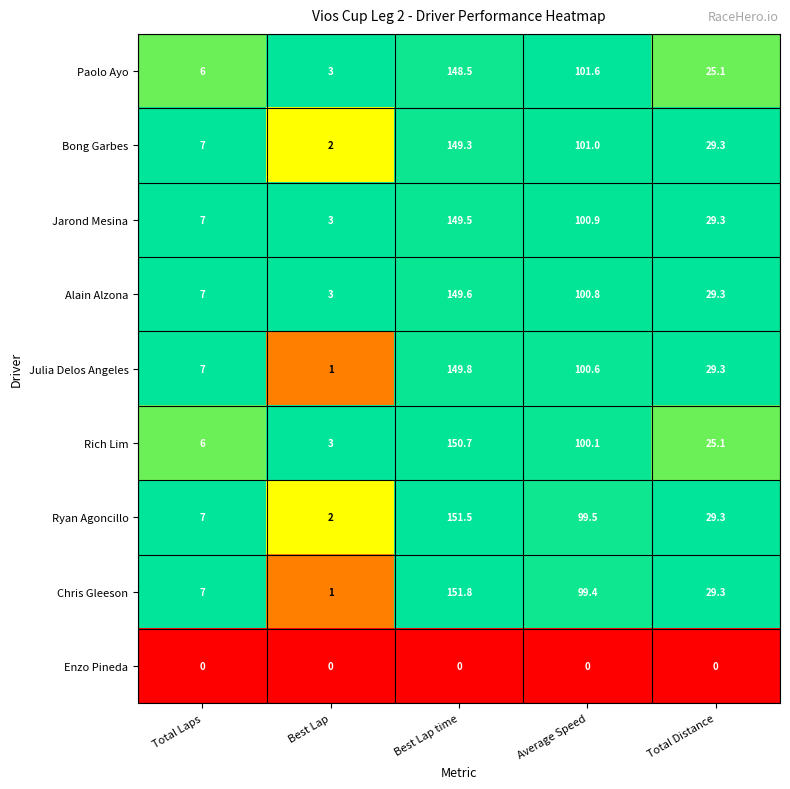

At which category is the sum across all series the highest?

Best Lap time